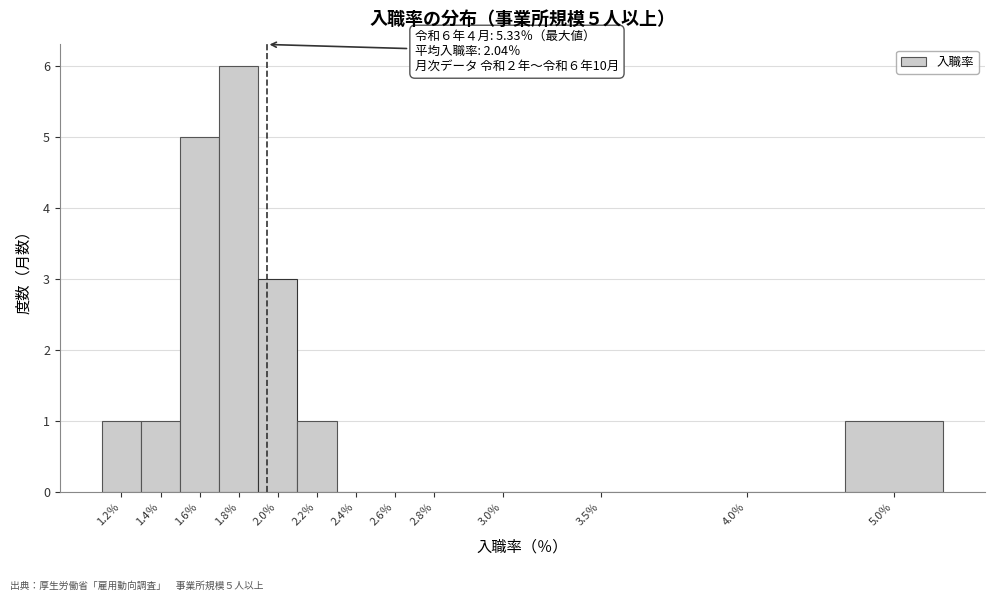

Reading left to right, transcribe all the data shown in this chart.

1.2％=1	1.4％=1	1.6％=5	1.8％=6	2.0％=3	2.2％=1	2.4％=0	2.6％=0	2.8％=0	3.0％=0	3.5％=0	4.0％=0	5.0％=1